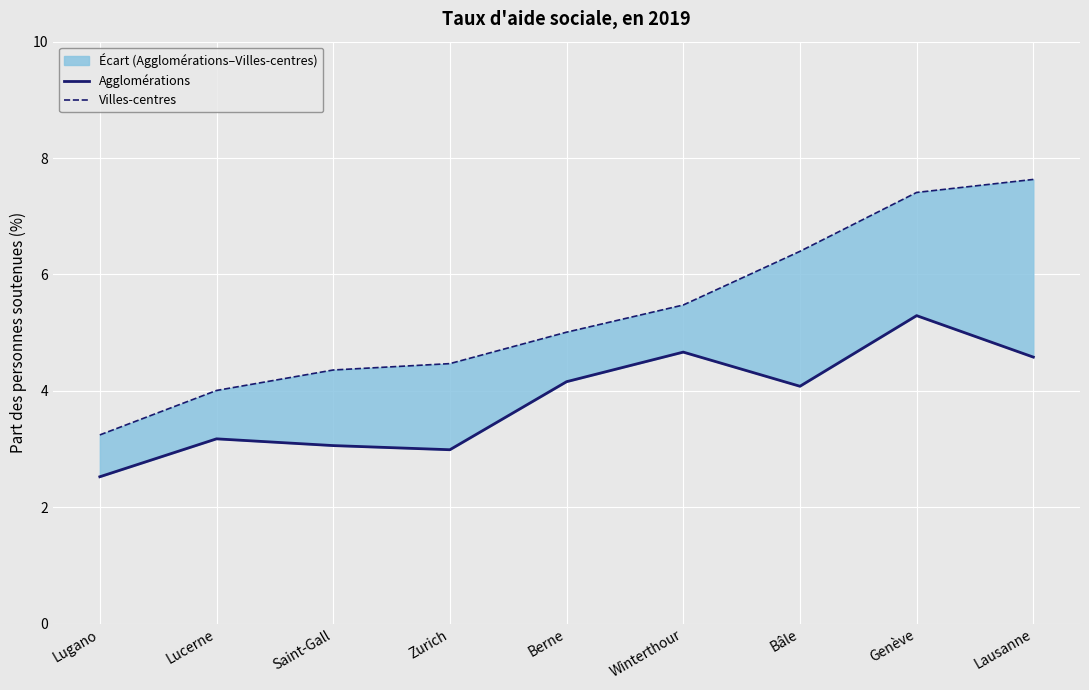

True or false: Agglomérations has a value of 4.1 at Bâle.

True